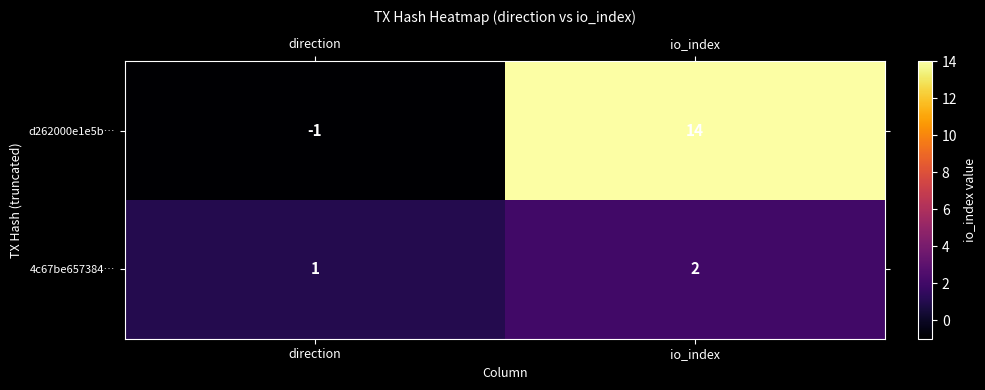

What is the difference between the highest and lowest values at io_index?

12